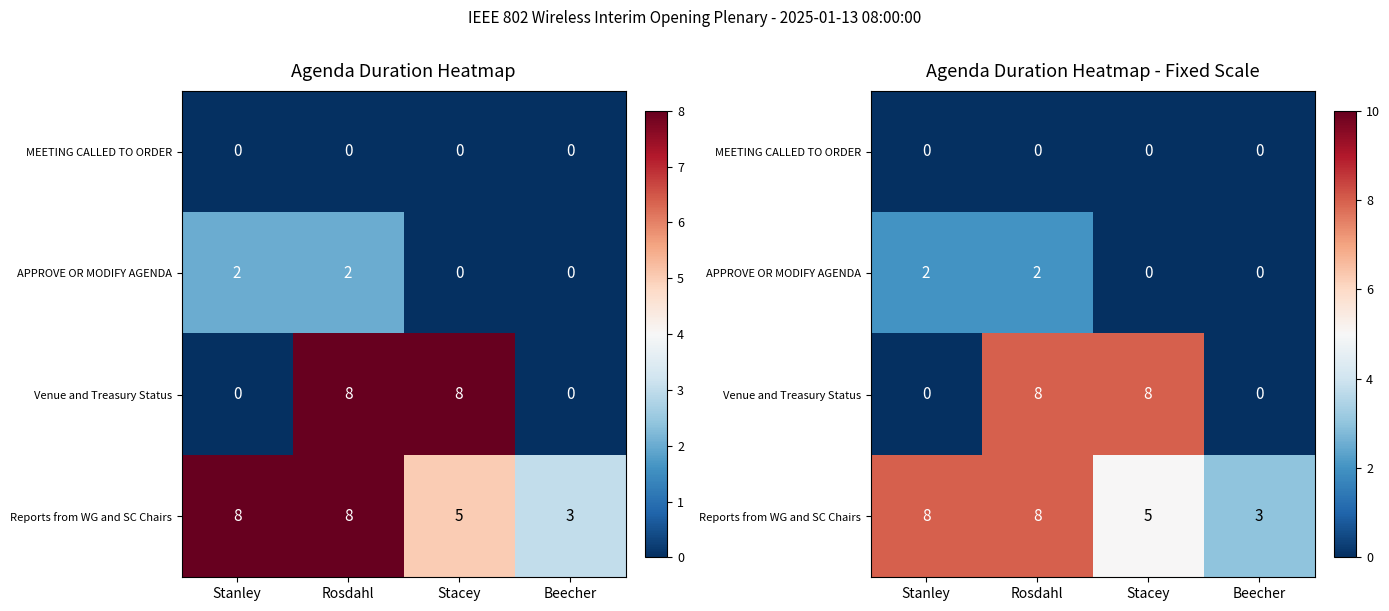

Which has a higher value, Stacey or Beecher?

Stacey